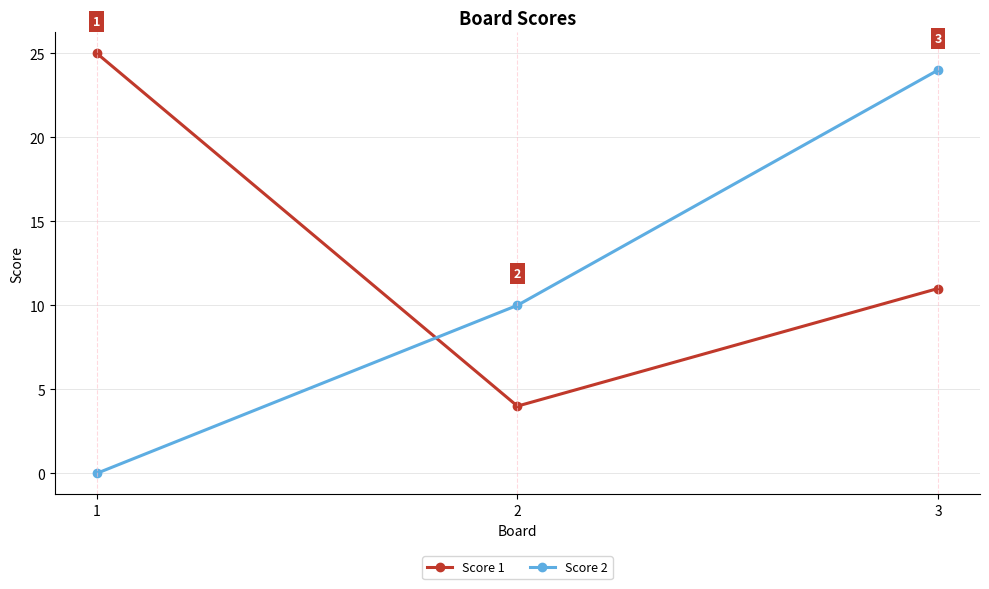

What is the average value of the Score 1 series?

13